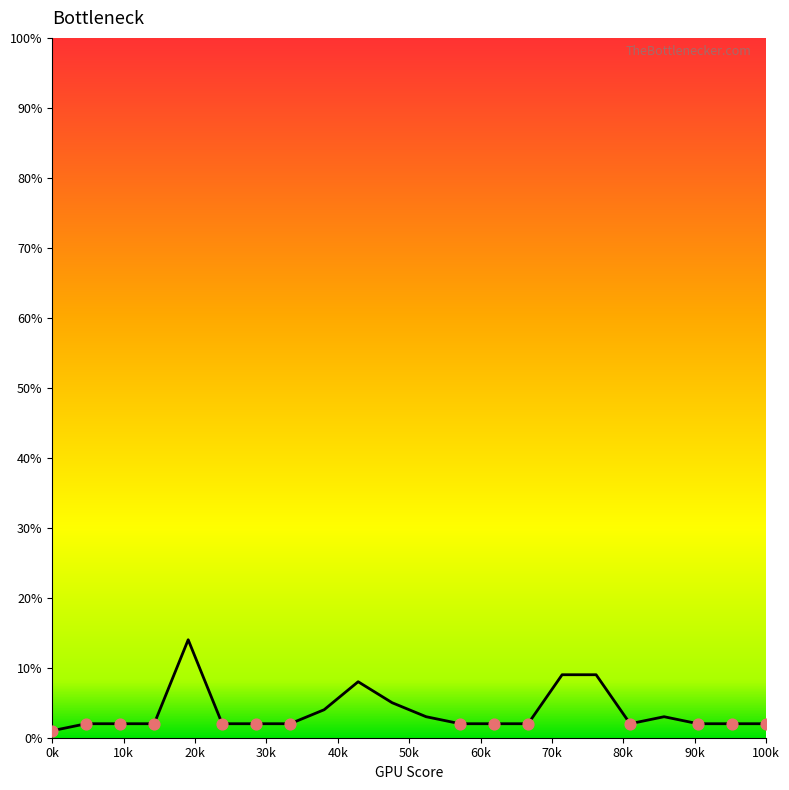

What is the greatest value displayed?

14